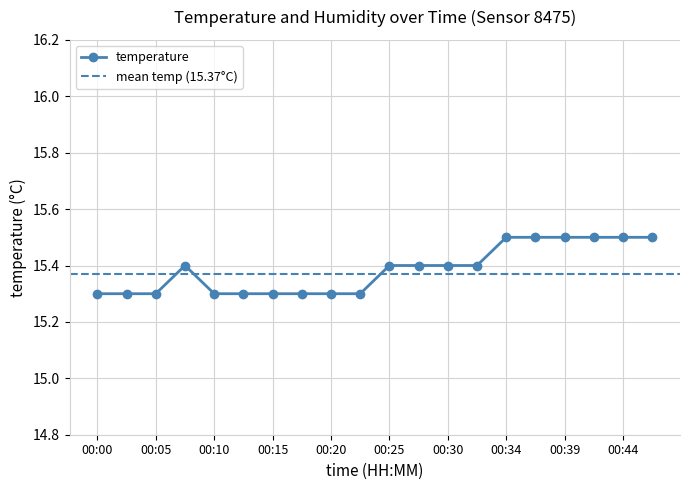

List the labels in order of value, smallest first.

00:00, 00:03, 00:05, 00:10, 00:13, 00:15, 00:17, 00:20, 00:22, 00:08, 00:25, 00:27, 00:30, 00:32, 00:34, 00:37, 00:39, 00:42, 00:44, 00:47